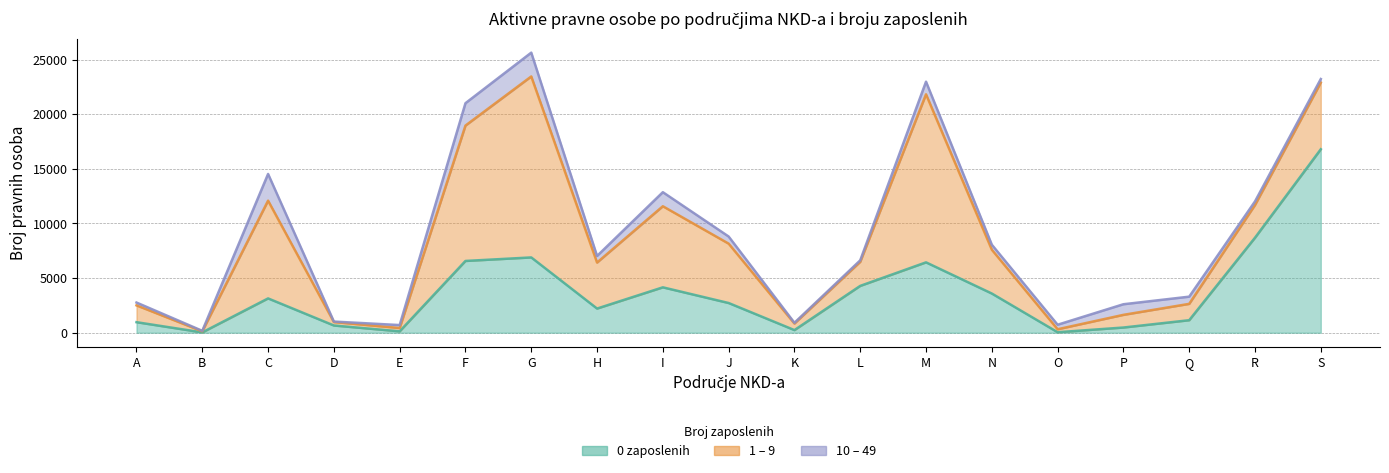

What is the sum of all 10 – 49 values?

14350